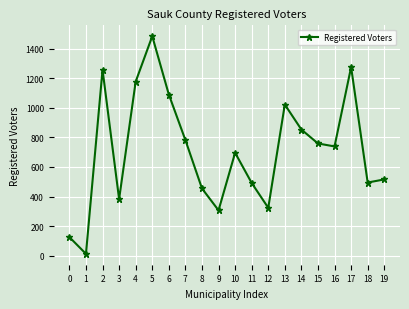

What is the value of the 10th point from the left?

307